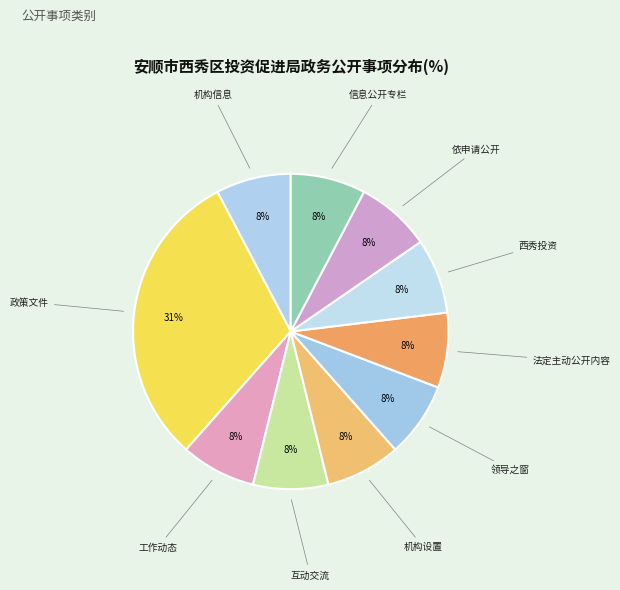

How many slices are in this pie chart?

10